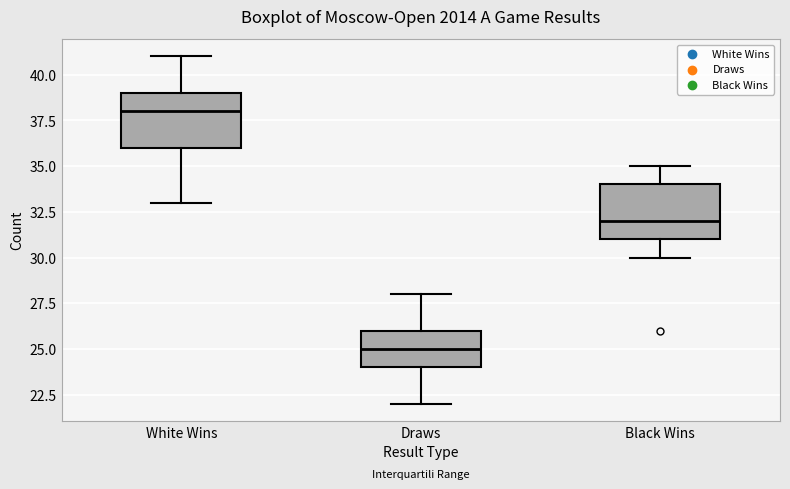

Reading left to right, transcribe this box plot: for each box, give where its median line is, the range the box spans, and where its two whiskers end, as read against the y-axis. The values are not printed on the chart, so give them approximately, as read against the axis.

White Wins: median 38, box 36 to 39, whiskers 33 to 41
Draws: median 25, box 24 to 26, whiskers 22 to 28
Black Wins: median 32, box 31 to 34, whiskers 30 to 35